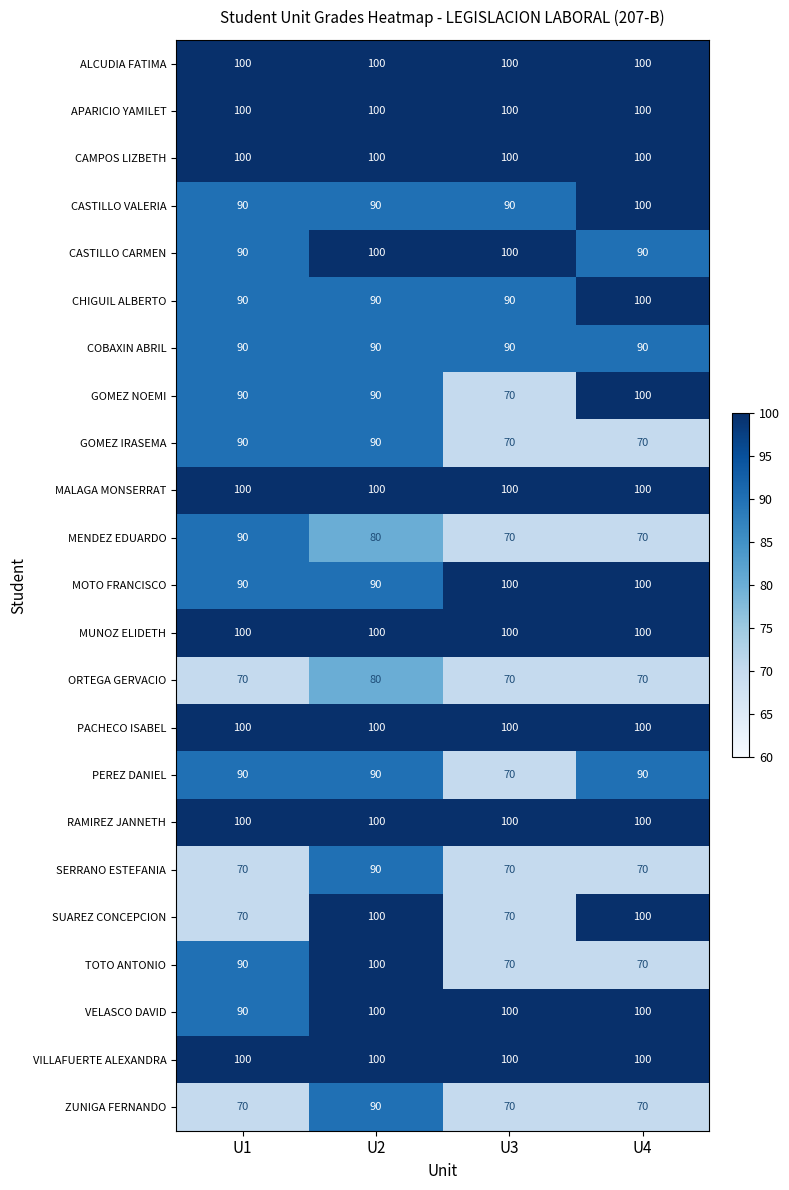

What is the sum of the MOTO FRANCISCO values at U3 and U4?

200